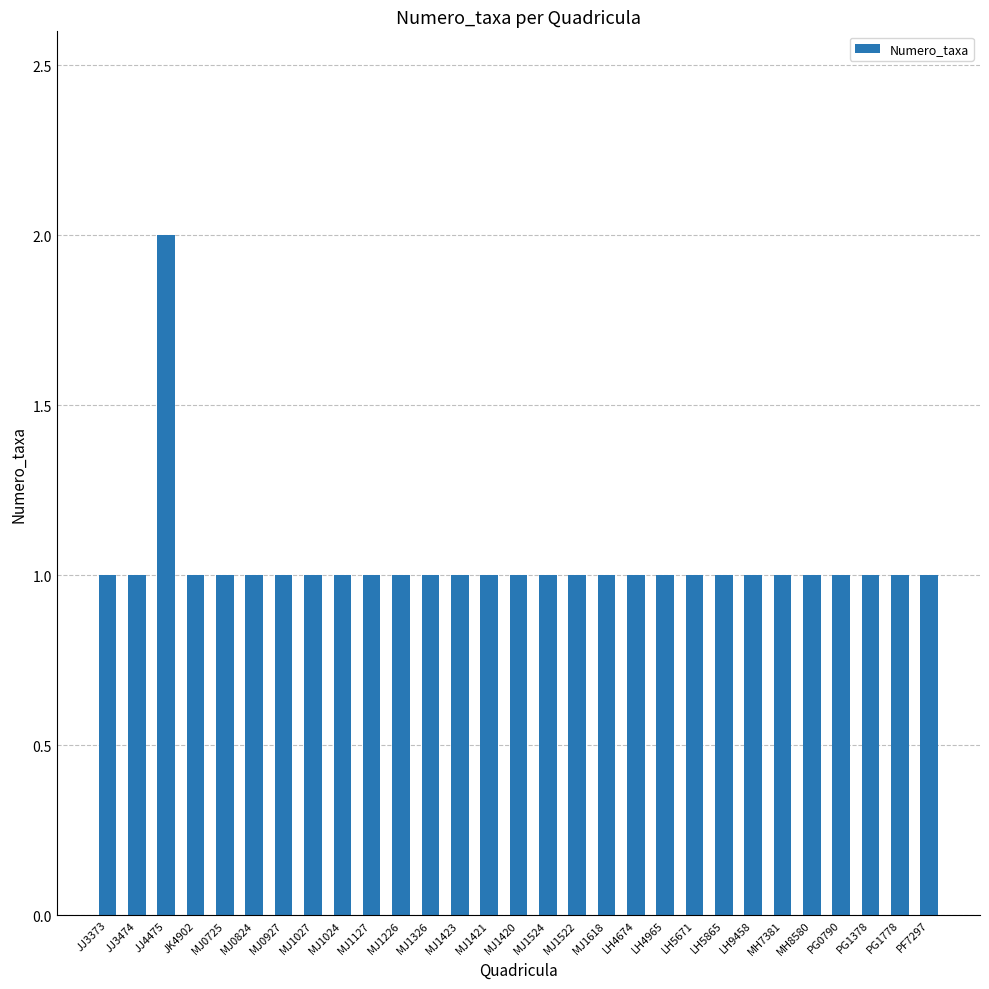

Reading left to right, list all the values displayed in this chart.

1	1	2	1	1	1	1	1	1	1	1	1	1	1	1	1	1	1	1	1	1	1	1	1	1	1	1	1	1